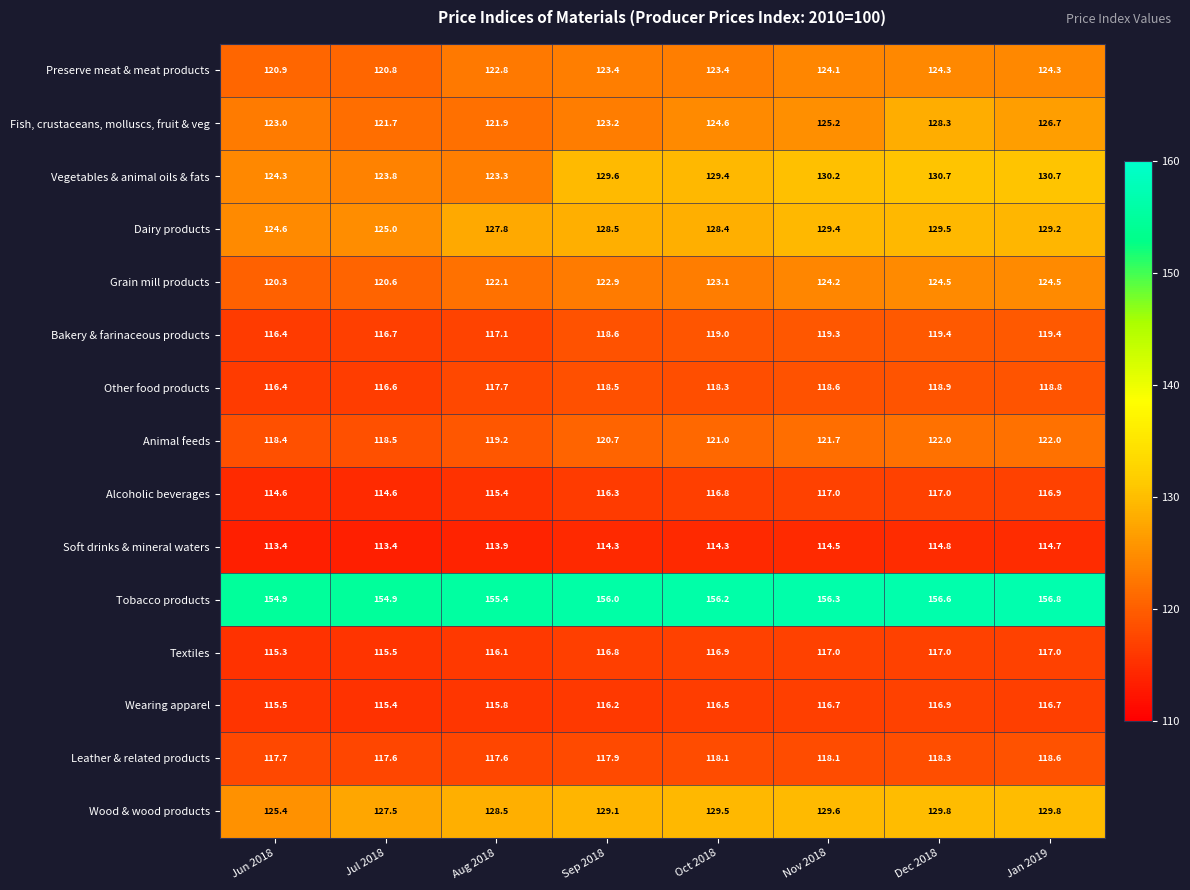

What is the total value across all series at Sep 2018?

1852.0